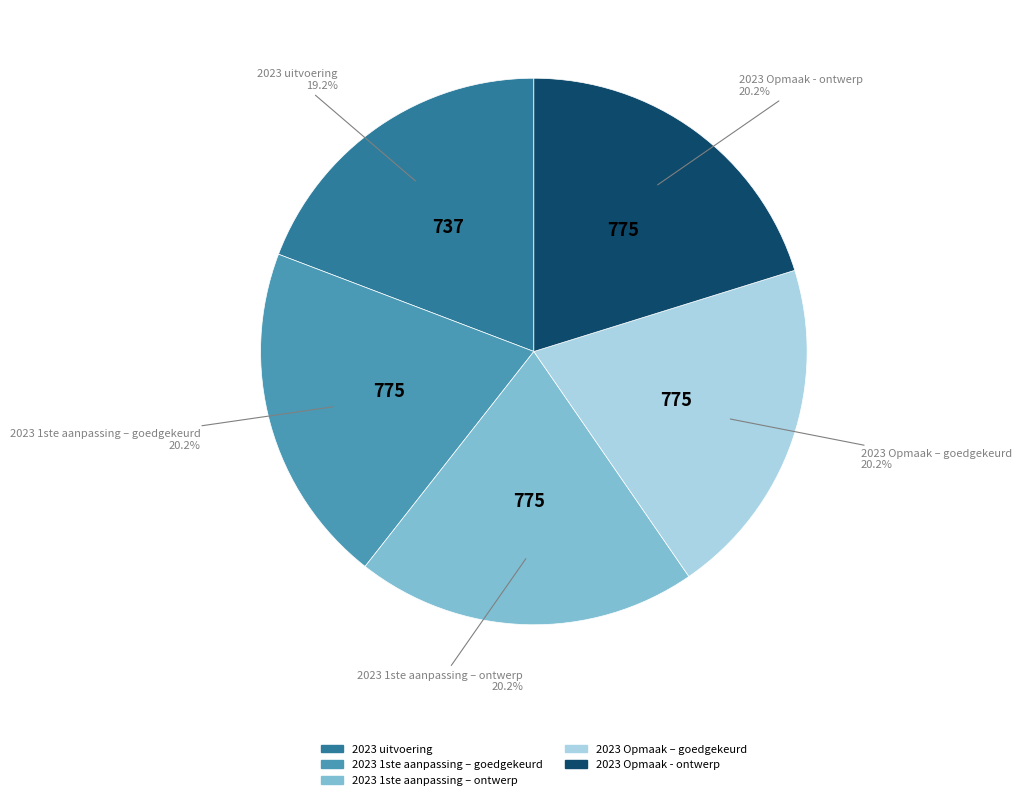

To the nearest percent, what portion does 2023 Opmaak - ontwerp represent?

20%